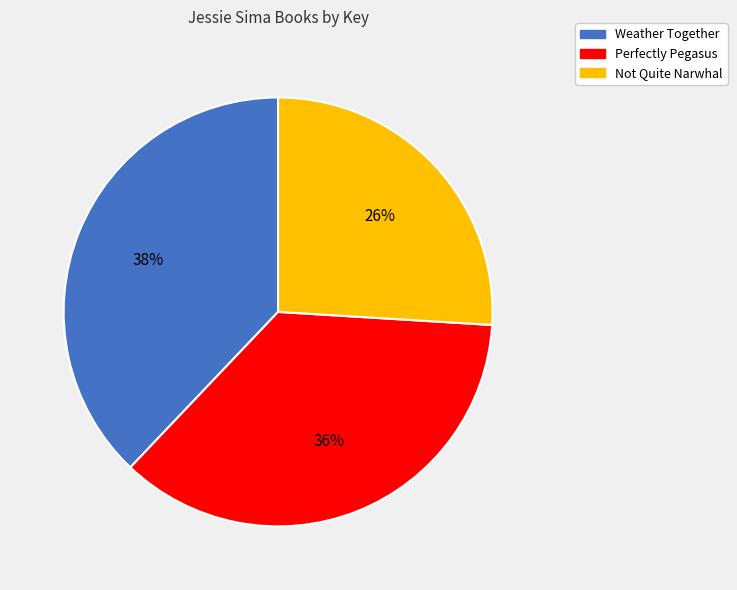

Rank the categories by value from lowest to highest.

Not Quite Narwhal, Perfectly Pegasus, Weather Together